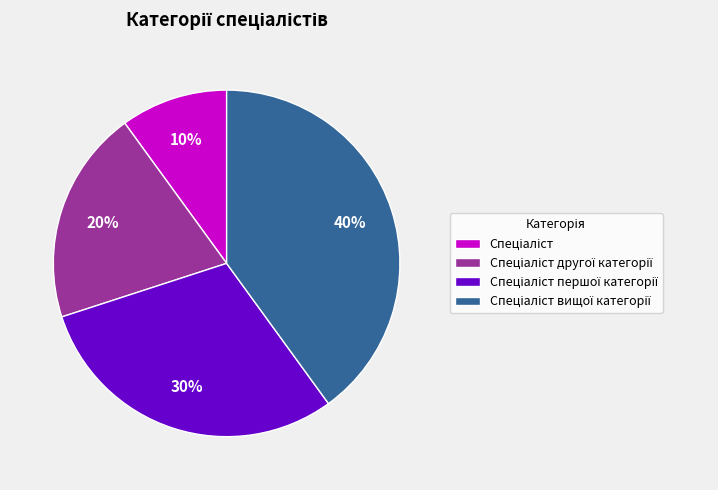

To the nearest percent, what is the difference between the largest and smallest slice percentages?

30%